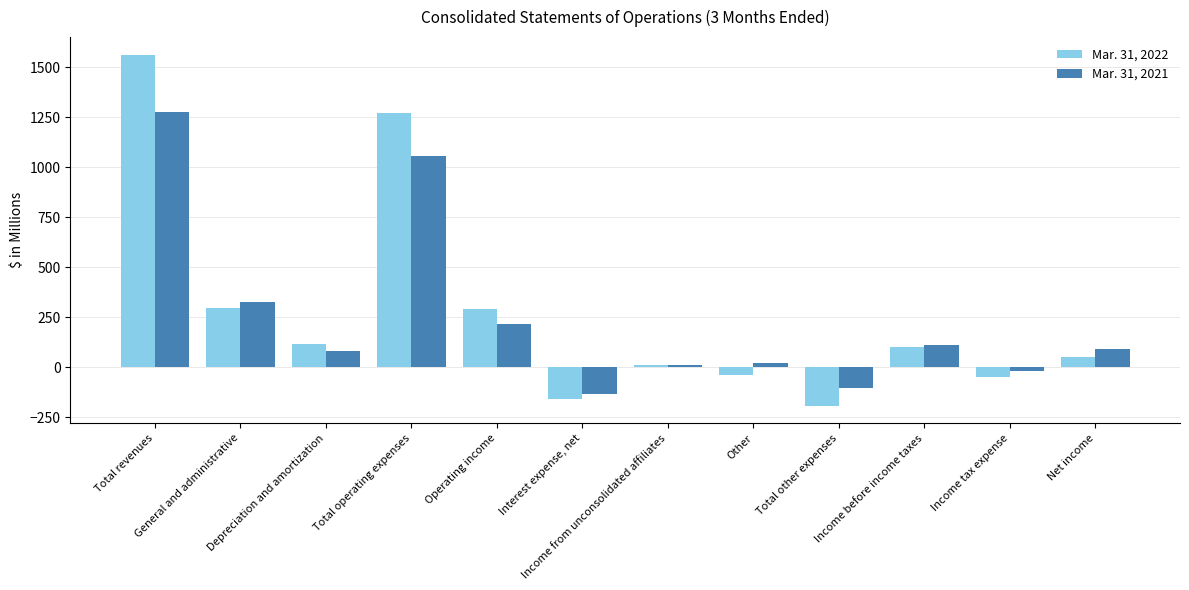

How many bars are there in total?

24